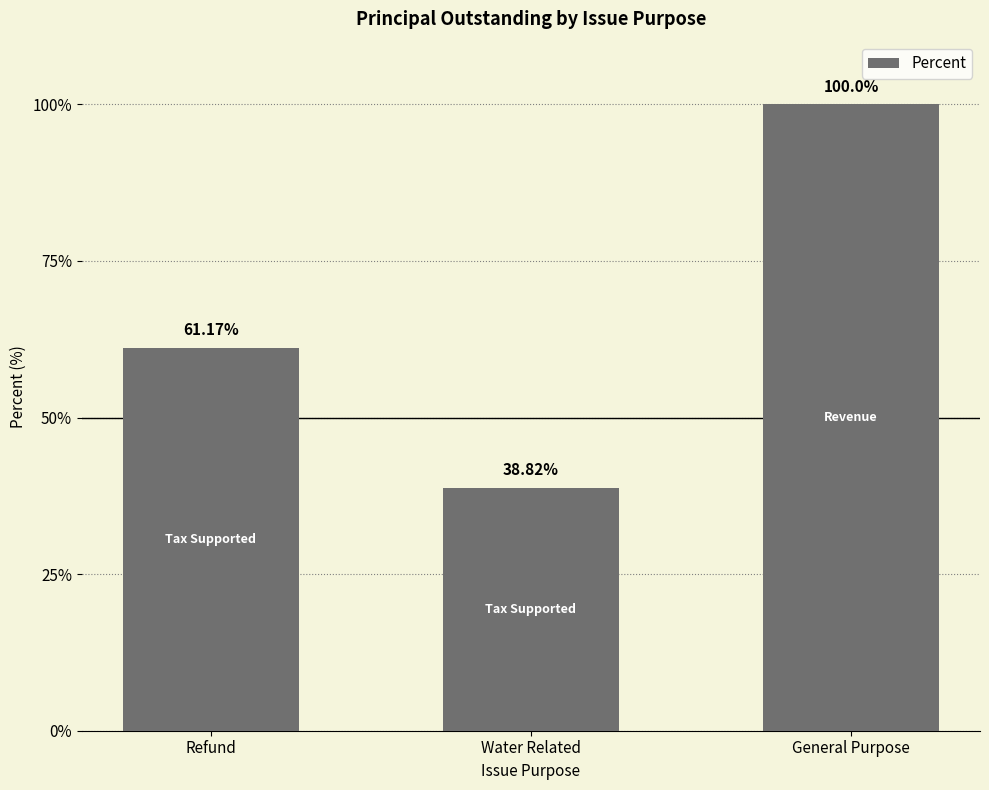

Read the value at General Purpose.

100.0